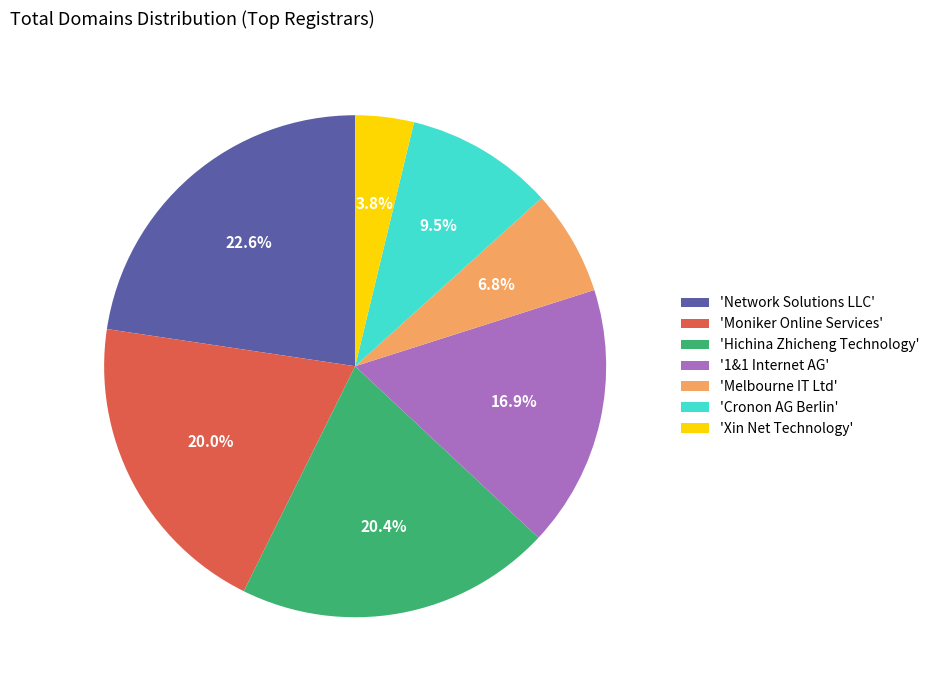

Is 'Cronon AG Berlin' the majority of the pie?

No